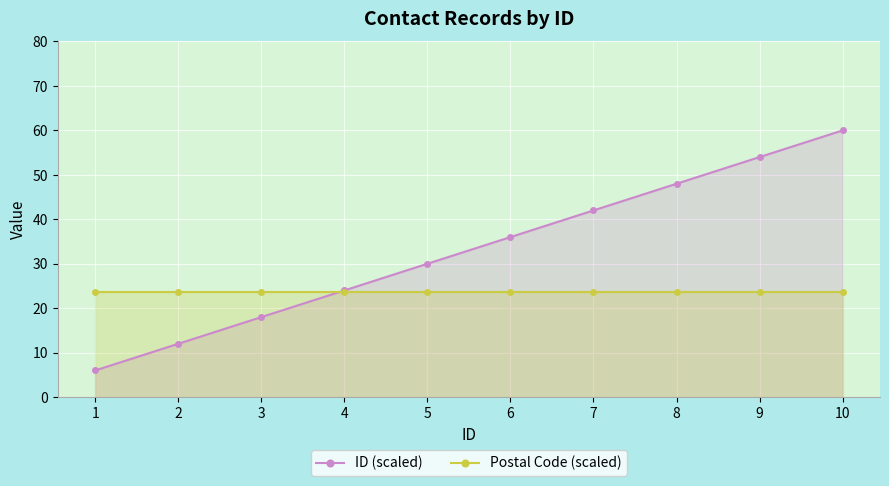

Reading right to left, transcribe all the data shown in this chart.

ID (scaled): 10=60.0	9=54.0	8=48.0	7=42.0	6=36.0	5=30.0	4=24.0	3=18.0	2=12.0	1=6.0
Postal Code (scaled): 10=23.8	9=23.8	8=23.8	7=23.8	6=23.8	5=23.8	4=23.8	3=23.8	2=23.8	1=23.8